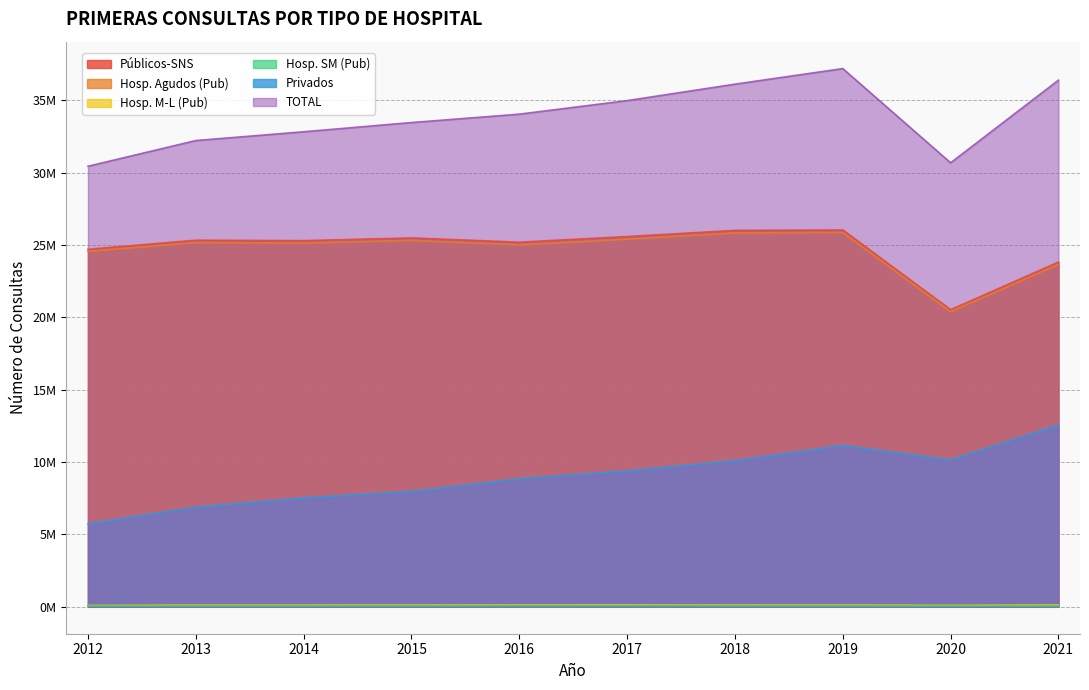

What is the minimum value for Públicos-SNS?

20529084